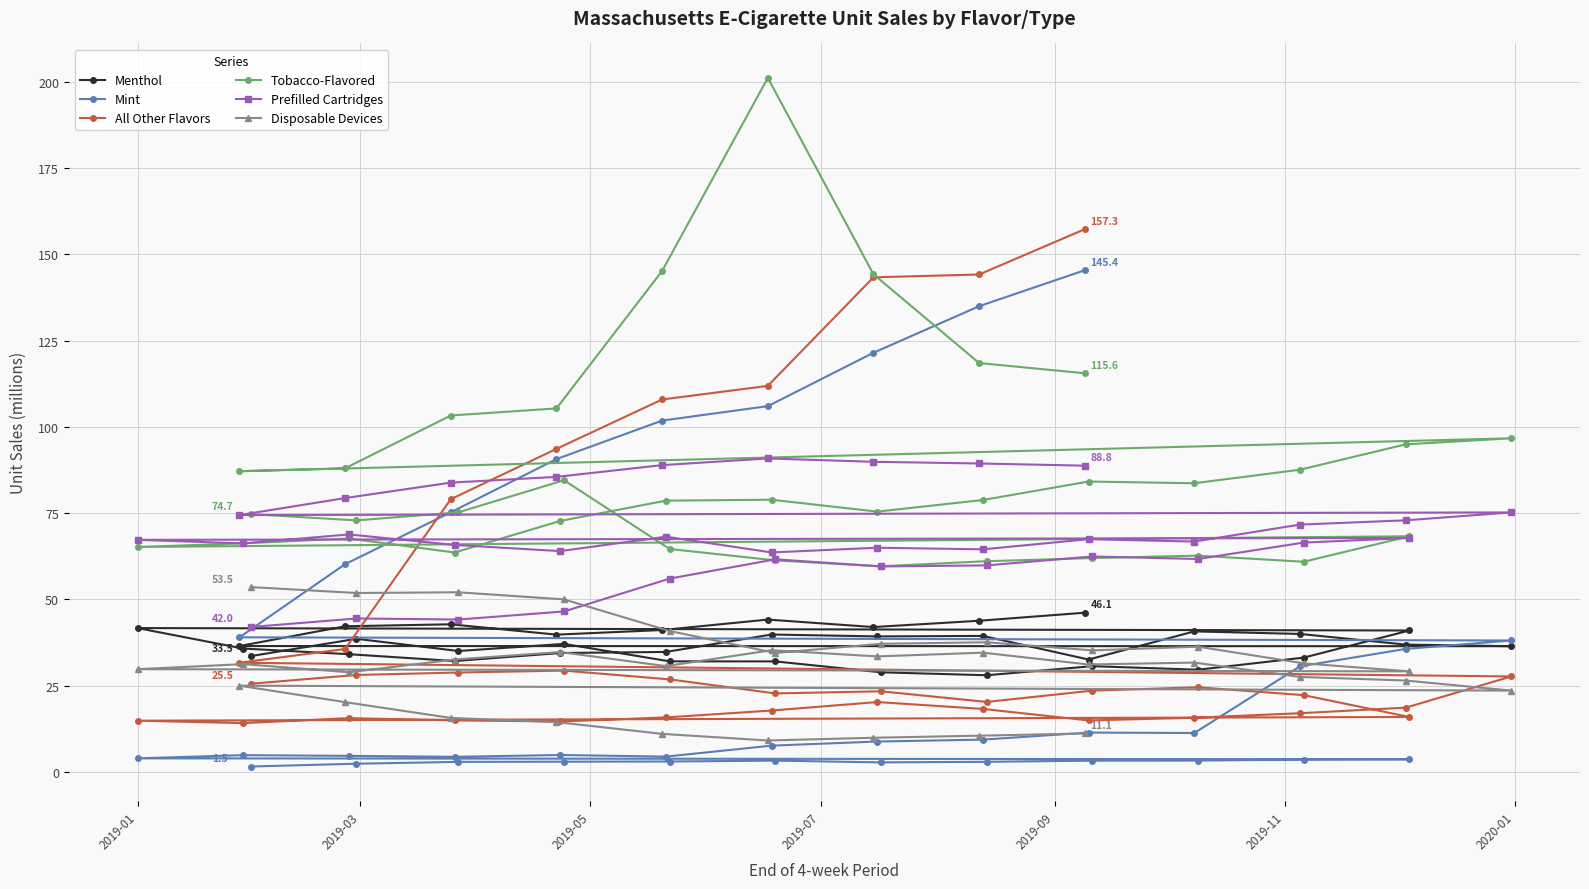

What is the maximum value shown in the chart?

201.2